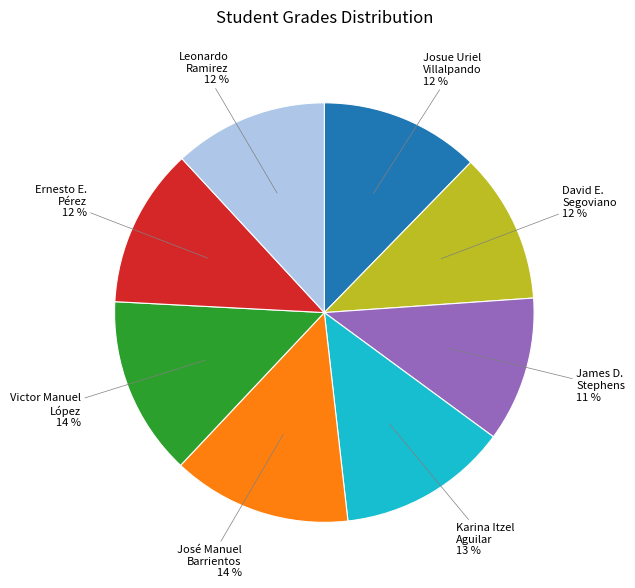

True or false: Karina Itzel Aguilar accounts for 13% of the total.

True